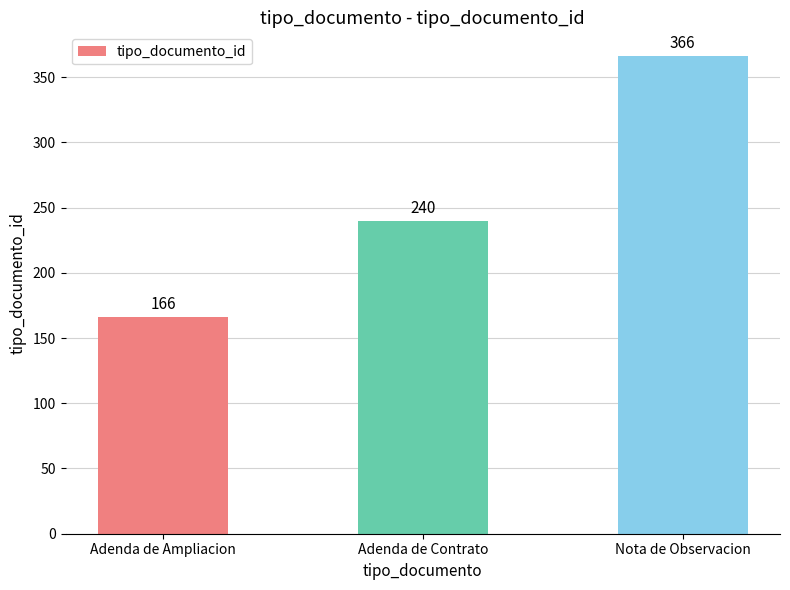

Which has a higher value, Nota de Observacion or Adenda de Contrato?

Nota de Observacion